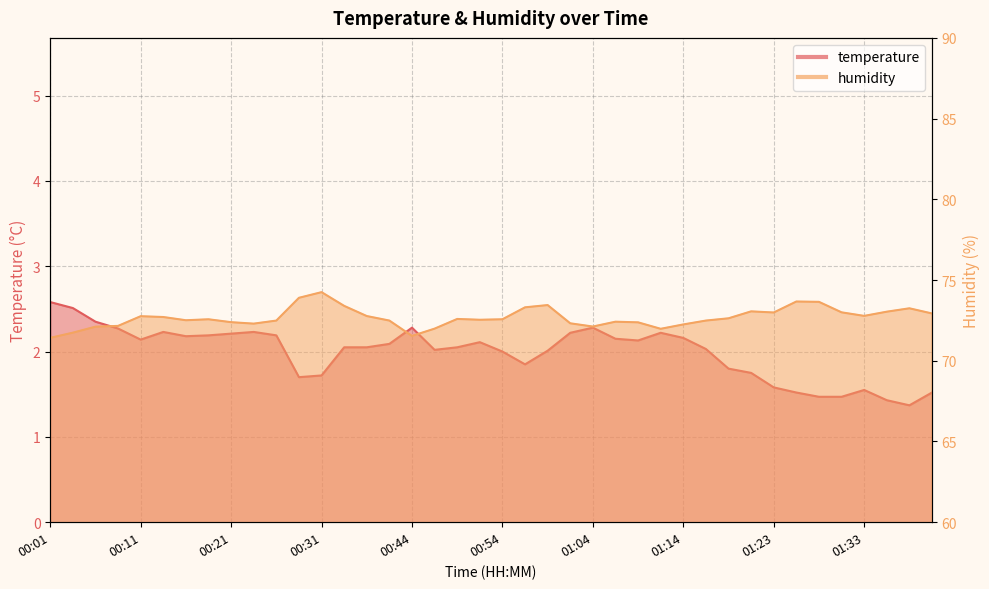

True or false: humidity and temperature cross at least once.

False